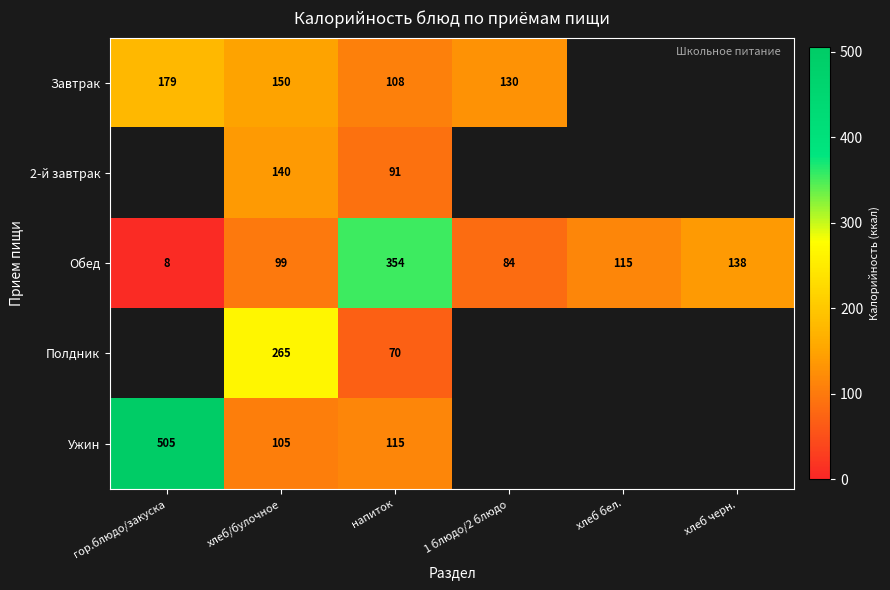

Which category has the lowest value in the Обед series?

гор.блюдо/закуска